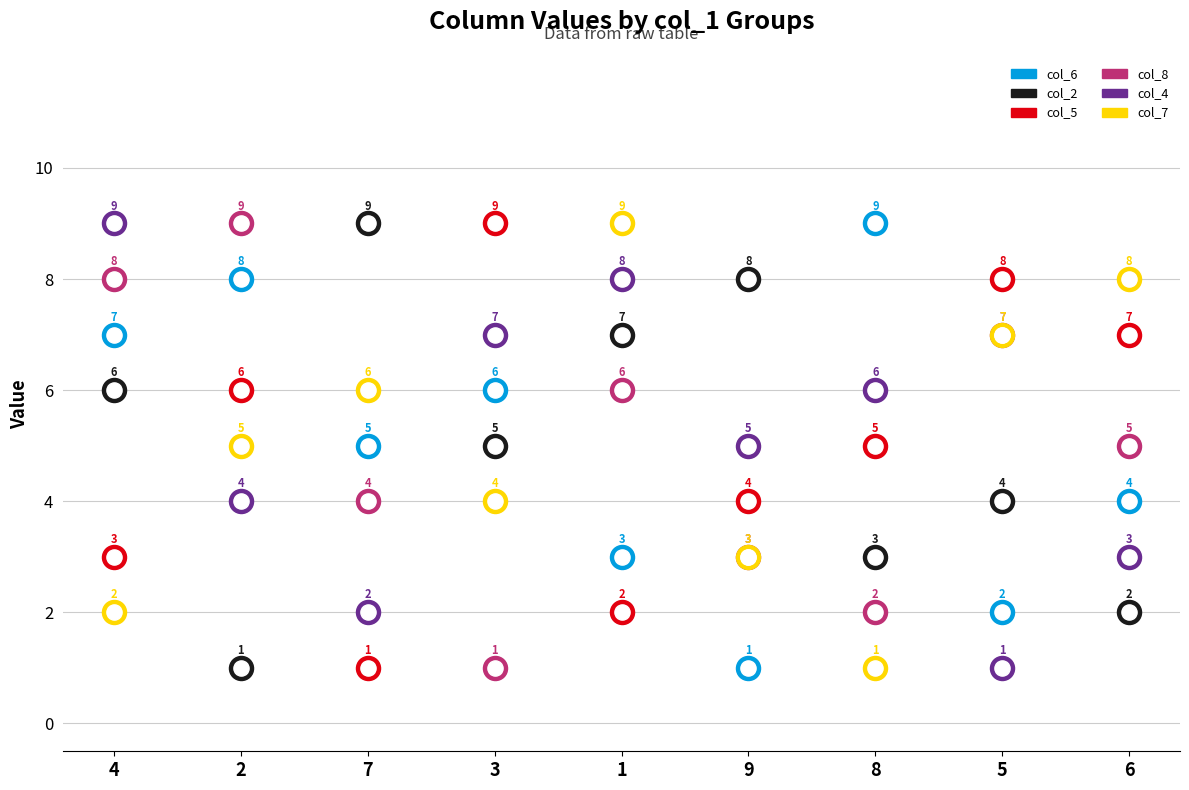

Which series has the largest total across all categories?

col_6